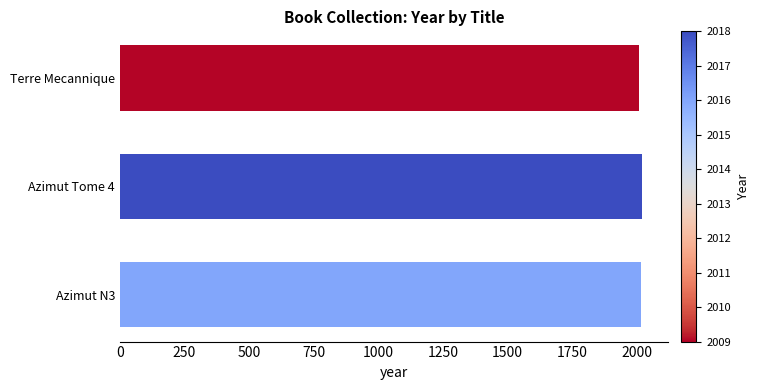

Is it true that the value at Azimut N3 is 1078?

False